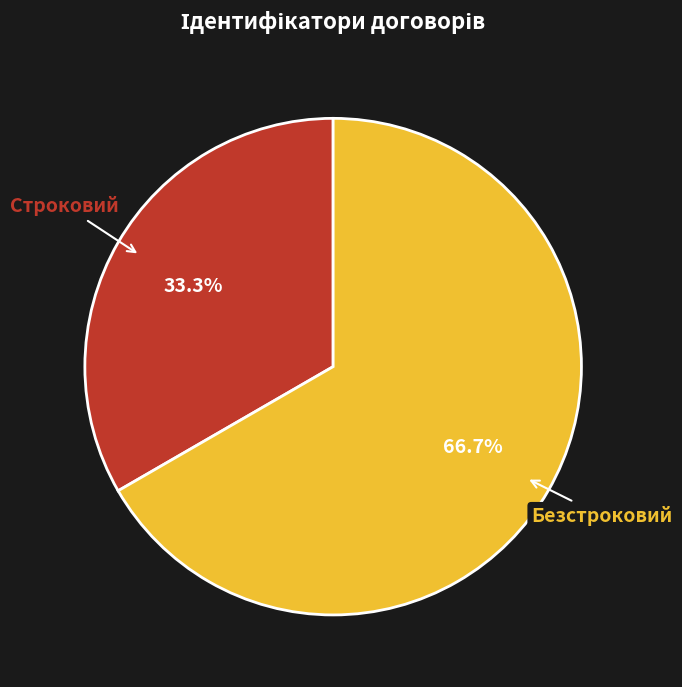

Is there any slice that represents more than half of the pie?

Yes